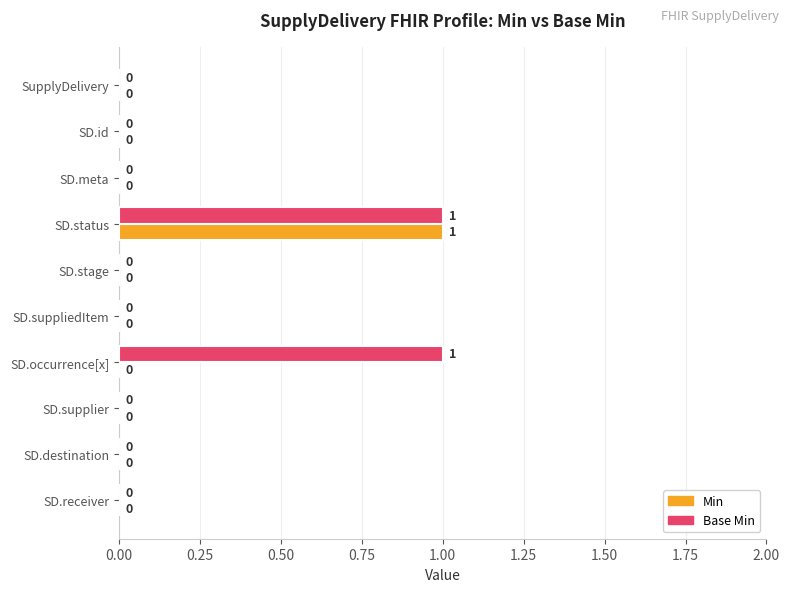

Between SD.stage and SD.occurrence[x], which series saw the biggest shift?

Base Min